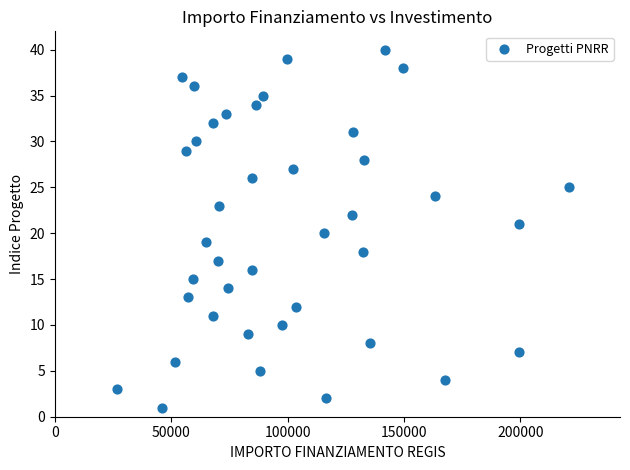

What is the range of Y values (max minus min)?

39